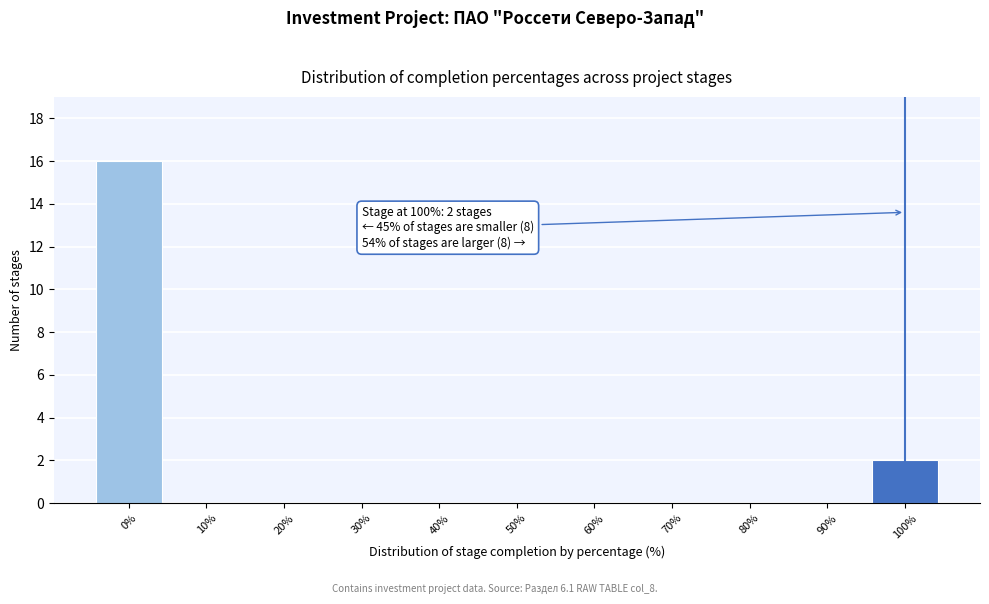

Over which range of the x-axis is the bar tallest?

-5 to 5